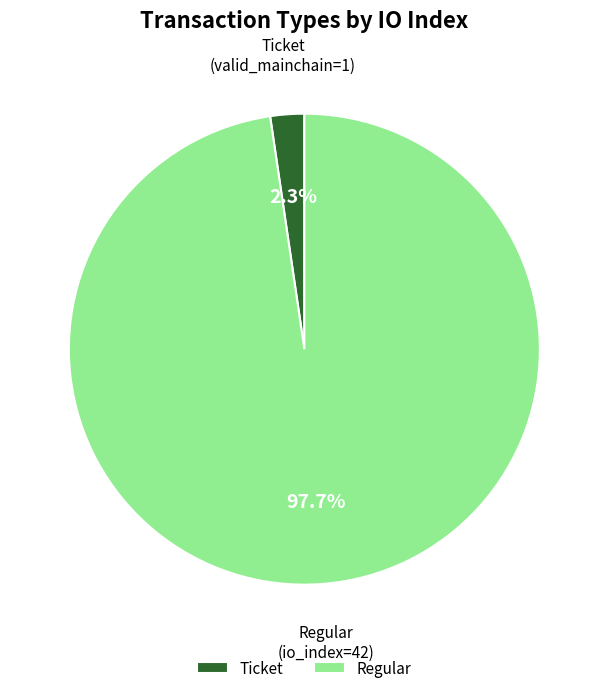

Is Ticket the majority of the pie?

No